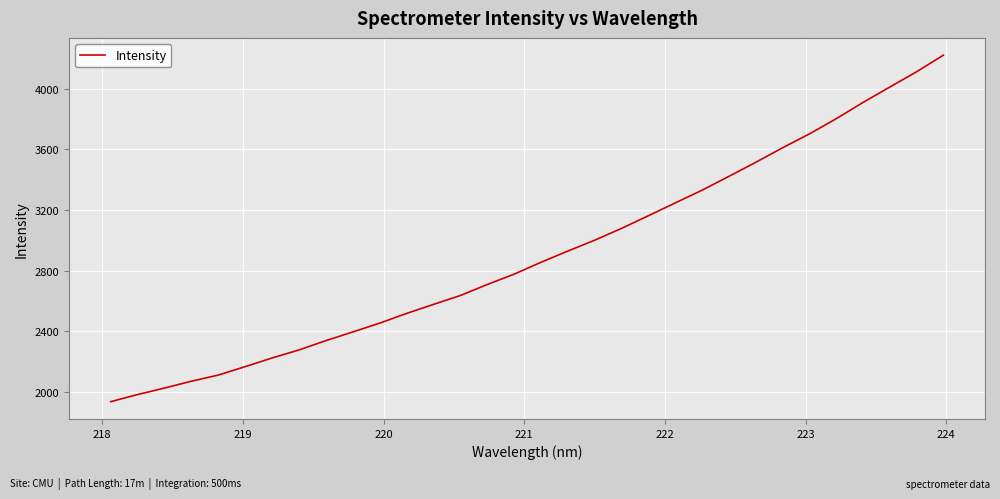

What is the minimum value shown in the chart?

1934.1